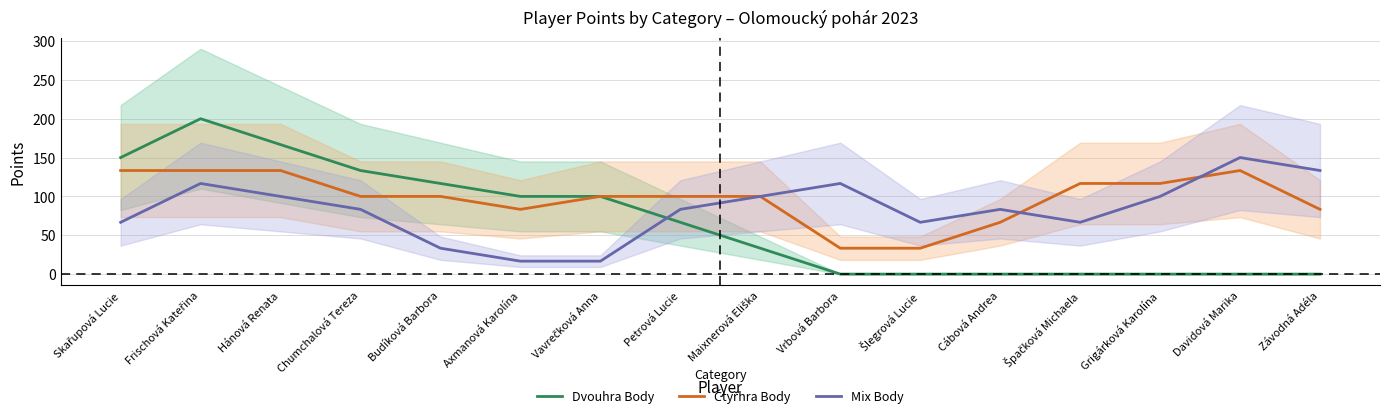

At which label does Čtyřhra Body reach its minimum?

Vrbová Barbora